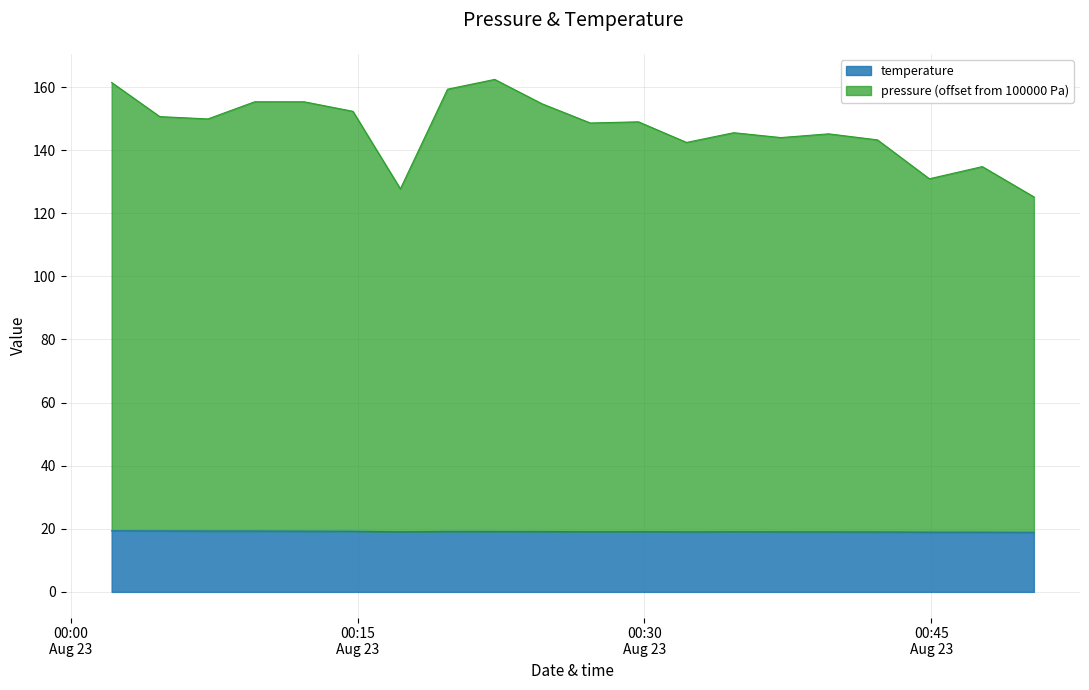

What is the highest value of the temperature series?

19.4